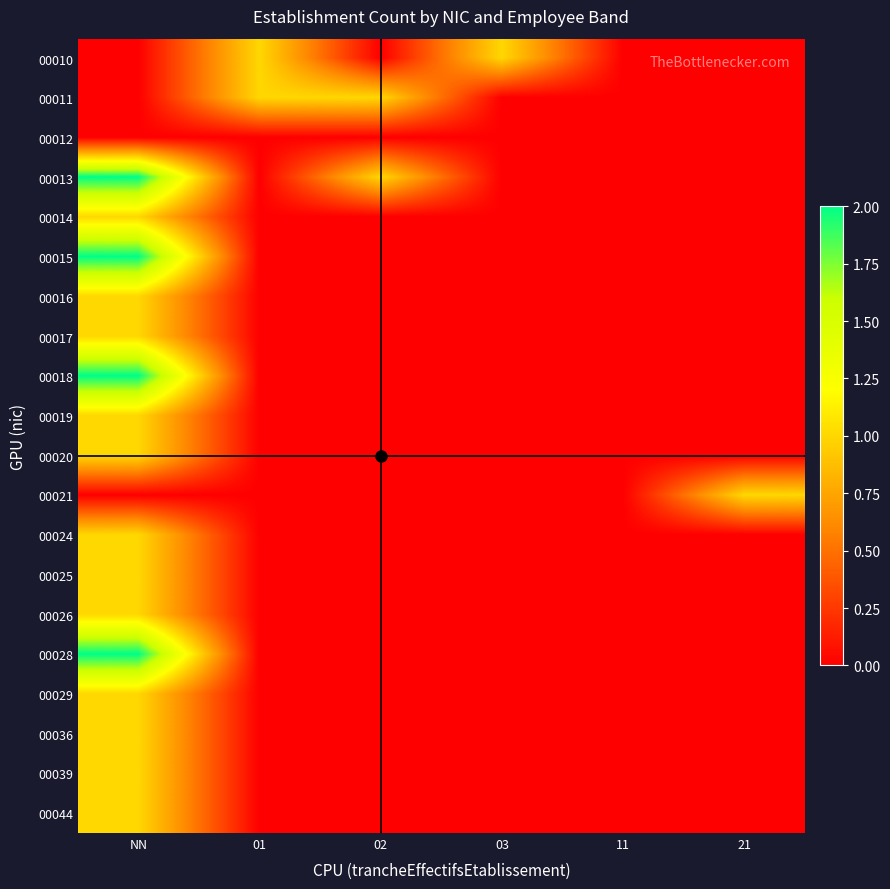

Which series has the largest total across all categories?

00013